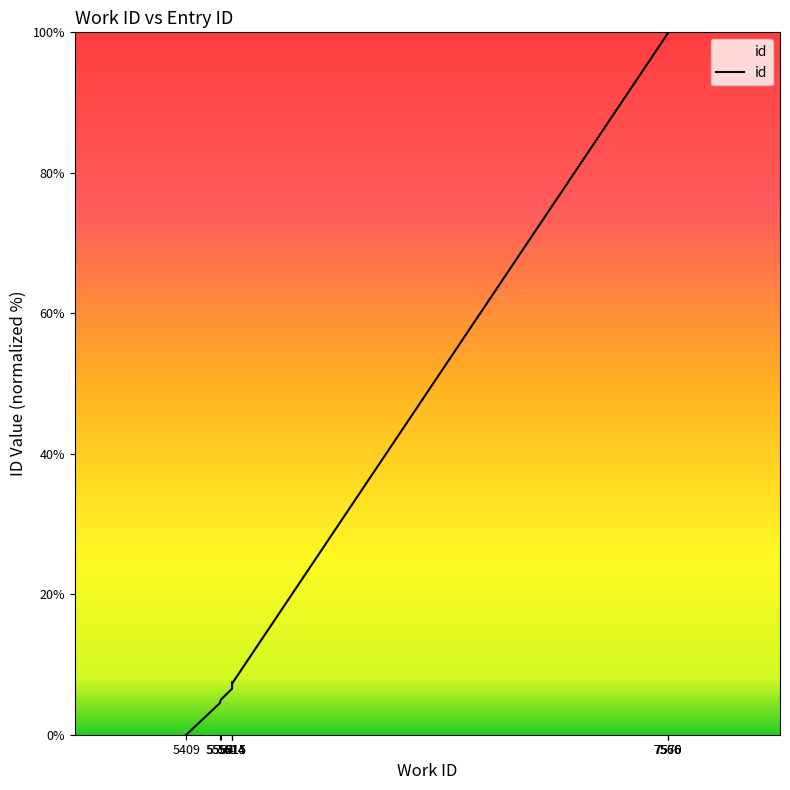

Reading left to right, extract all data points from this chart.

5409=0.0	5559=4.5	5564=5.0	5614=6.6	5614=7.5	5615=7.3	5615=7.3	7566=99.8	7566=99.9	7570=100.0